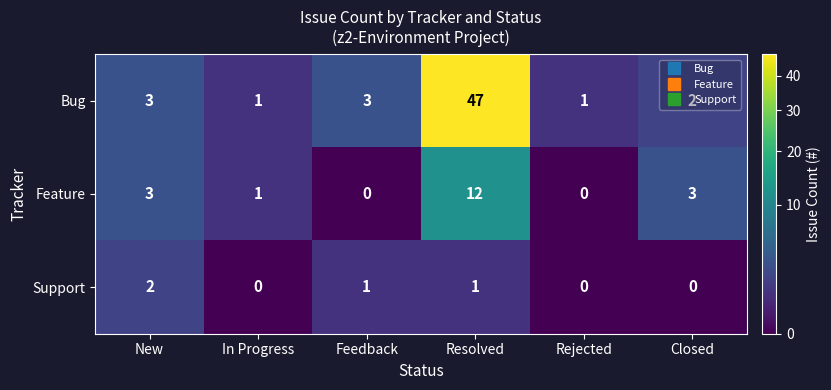

At how many categories does at least one series exceed 21?

1